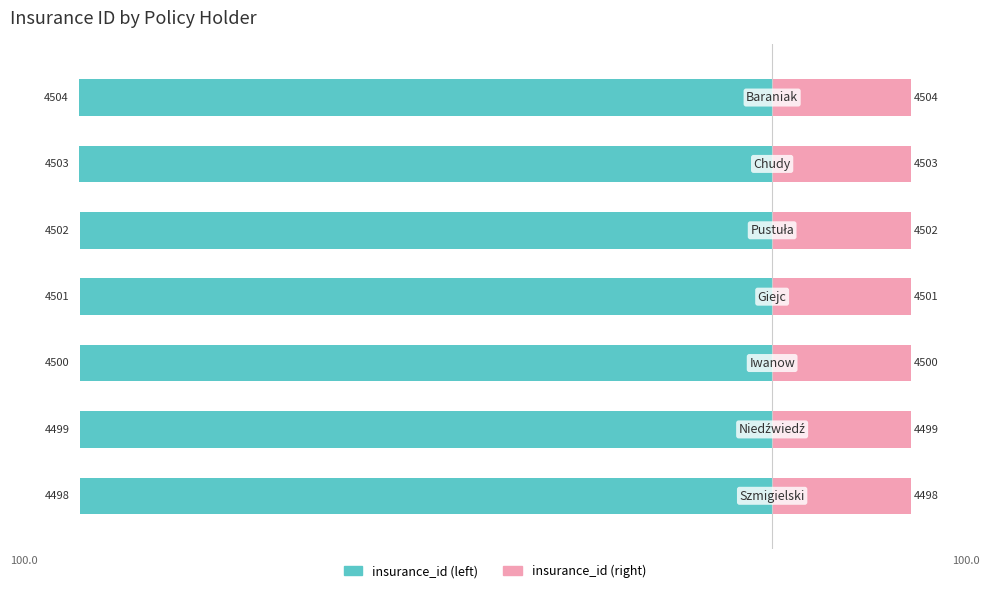

Reading right to left, transcribe all the data shown in this chart.

insurance_id (left): -100.0	-100.0	-100.0	-99.9	-99.9	-99.9	-99.9
insurance_id (right): 20.0	20.0	20.0	20.0	20.0	20.0	20.0